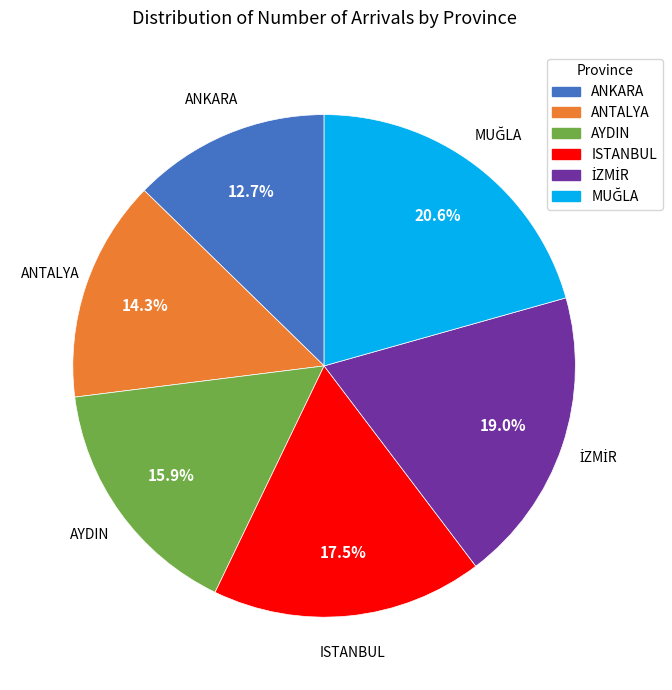

Approximately how many times larger is the value at AYDIN compared to ANTALYA?

1.1